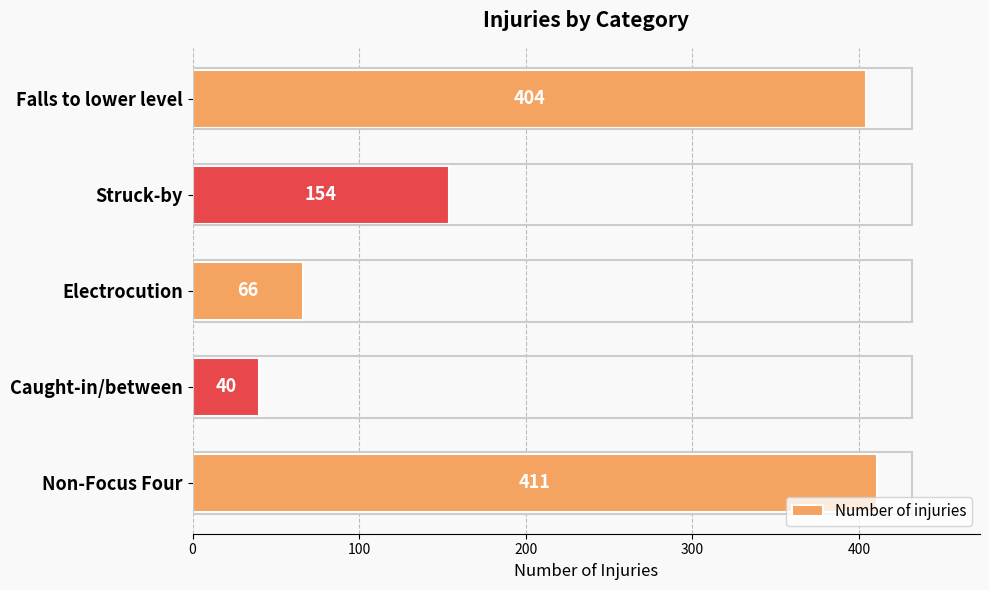

What is the difference between the second highest and second lowest values?

338